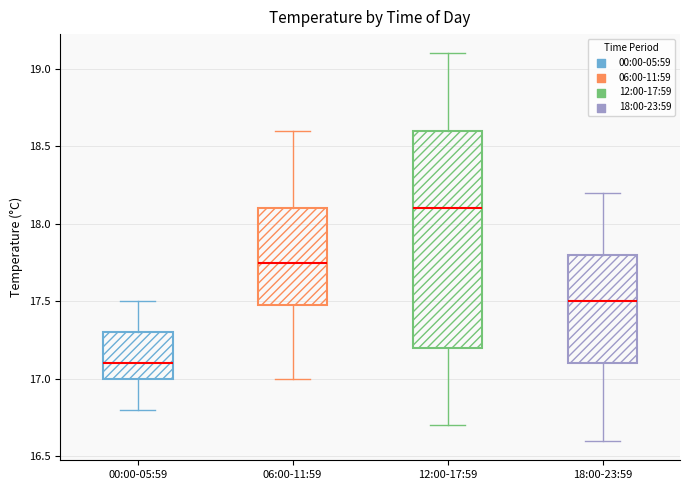

Where does the lower whisker of the box for 12:00-17:59 end on the y-axis? The values are not printed on the chart, so give them approximately, as read against the axis.

16.70